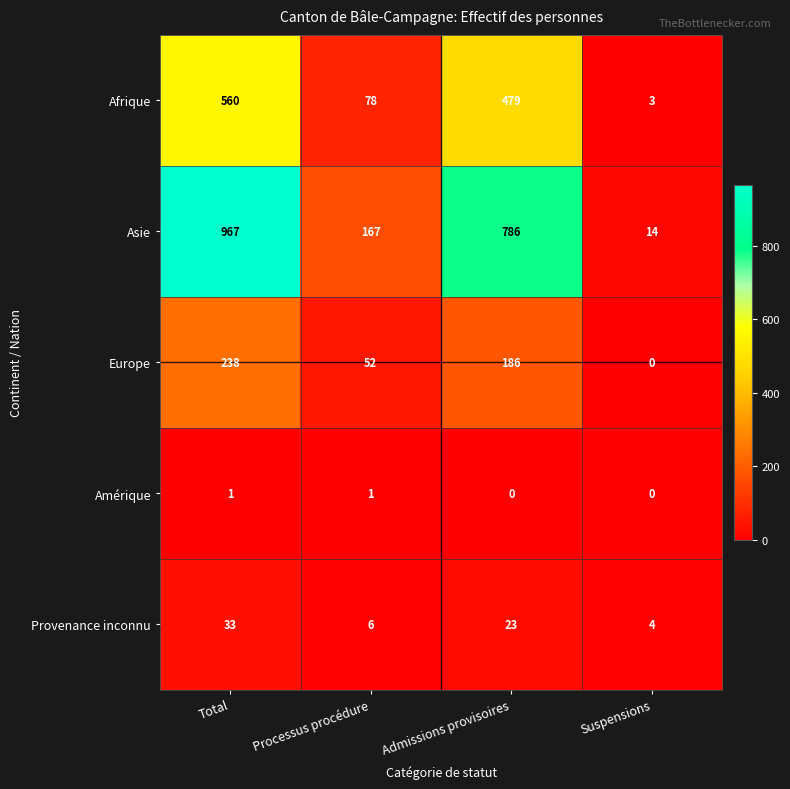

True or false: Provenance inconnu has a value of 37 at Admissions provisoires.

False